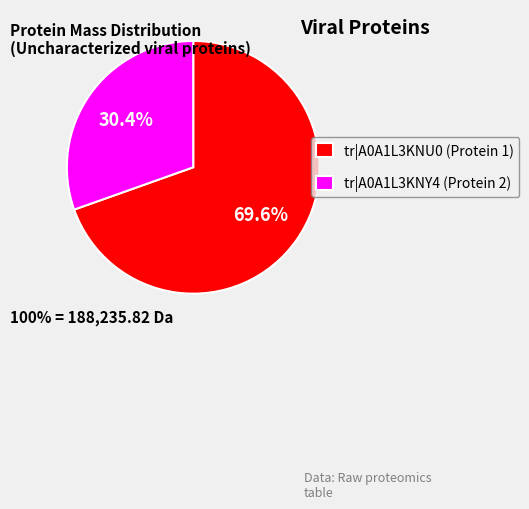

Which slice is the smallest?

tr|A0A1L3KNY4 (Protein 2)